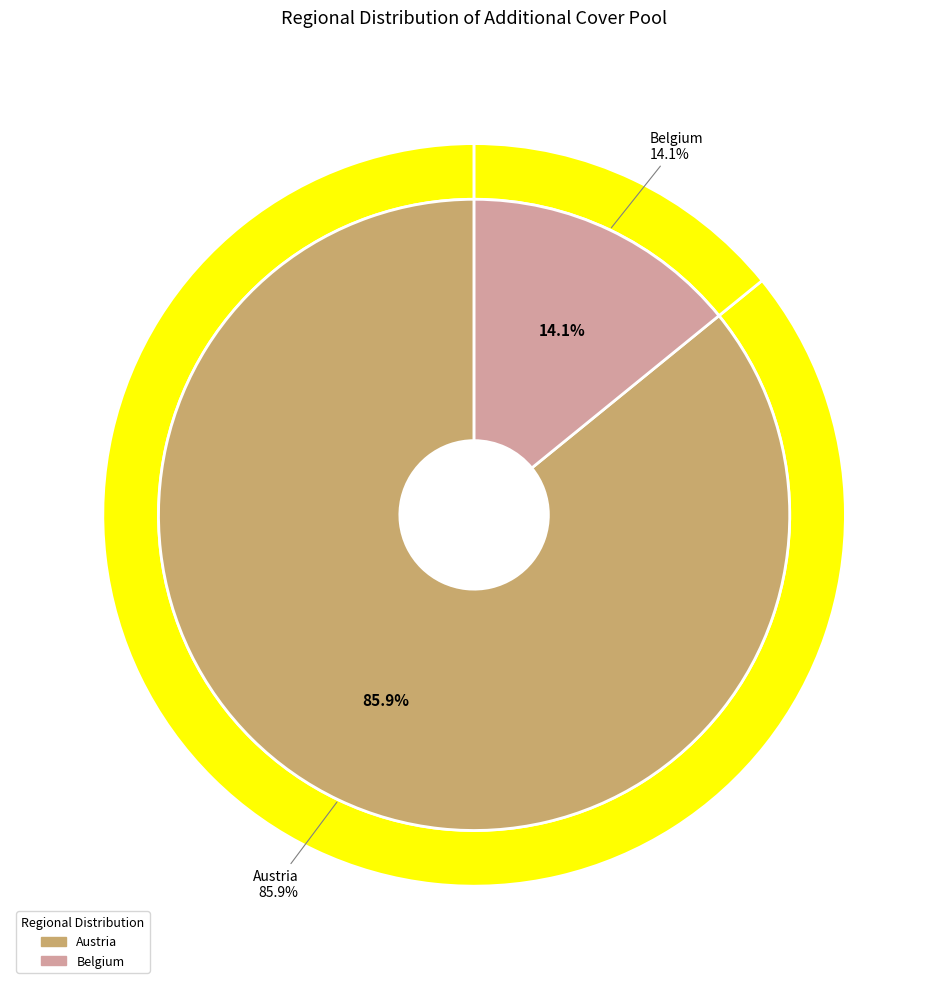

Rank the categories by value from lowest to highest.

Belgium, Austria